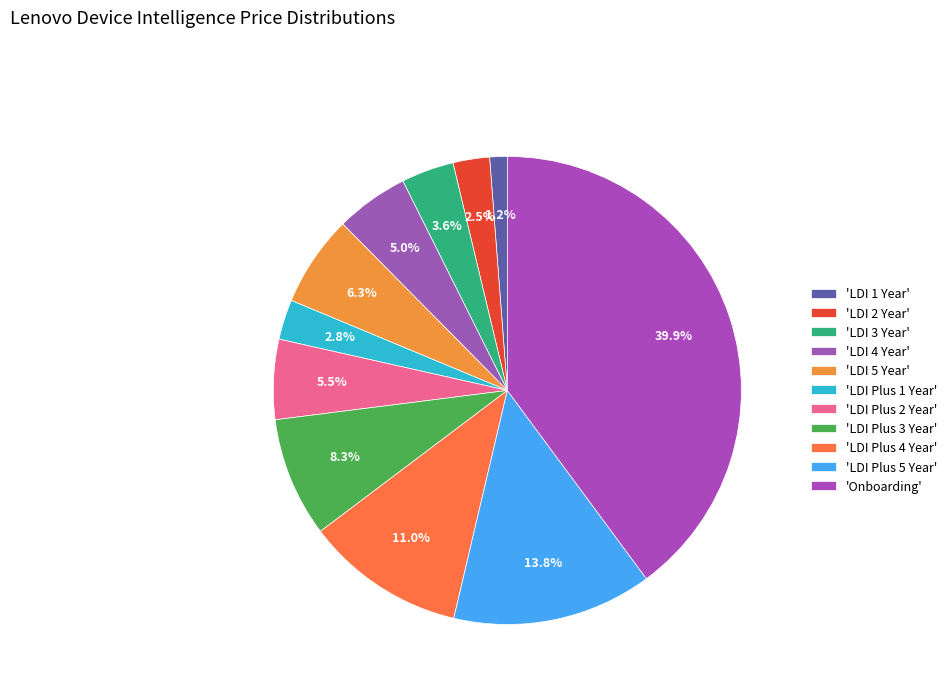

Count the number of slices in the pie.

11